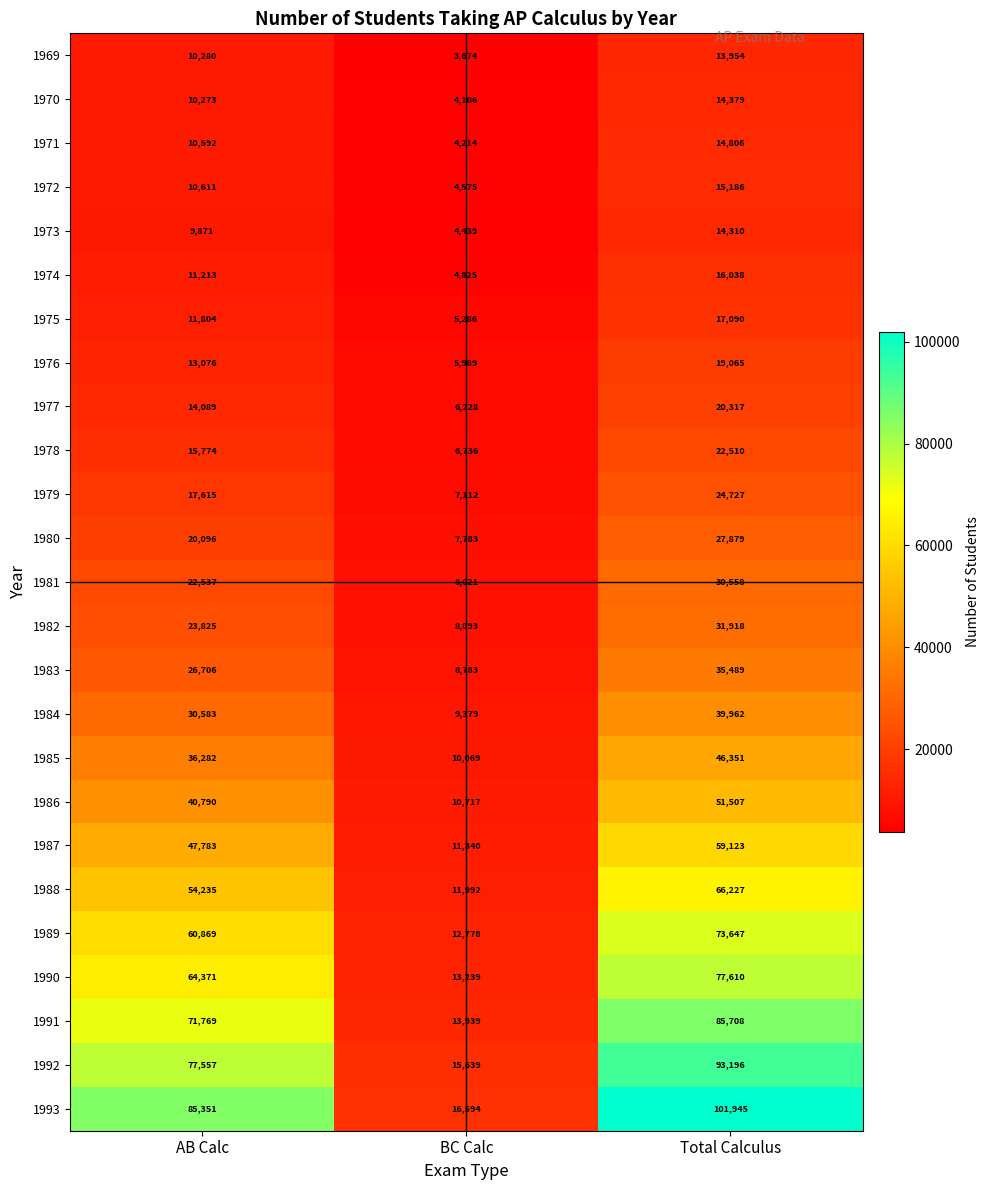

How many 1983 values are between 8783 and 35489?

3